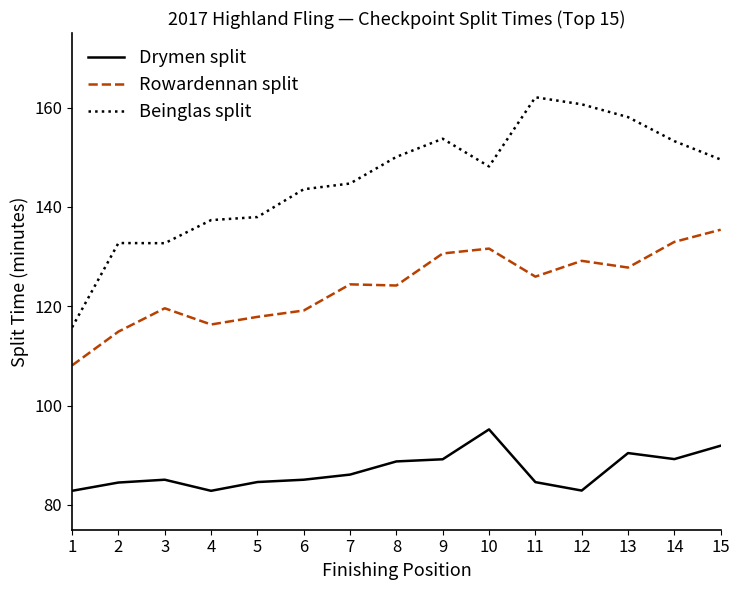

True or false: Beinglas split and Rowardennan split intersect in this chart.

False